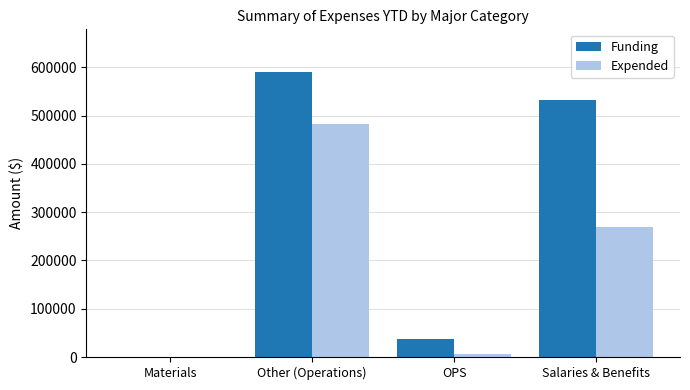

What are all the series names shown in the legend?

Funding, Expended